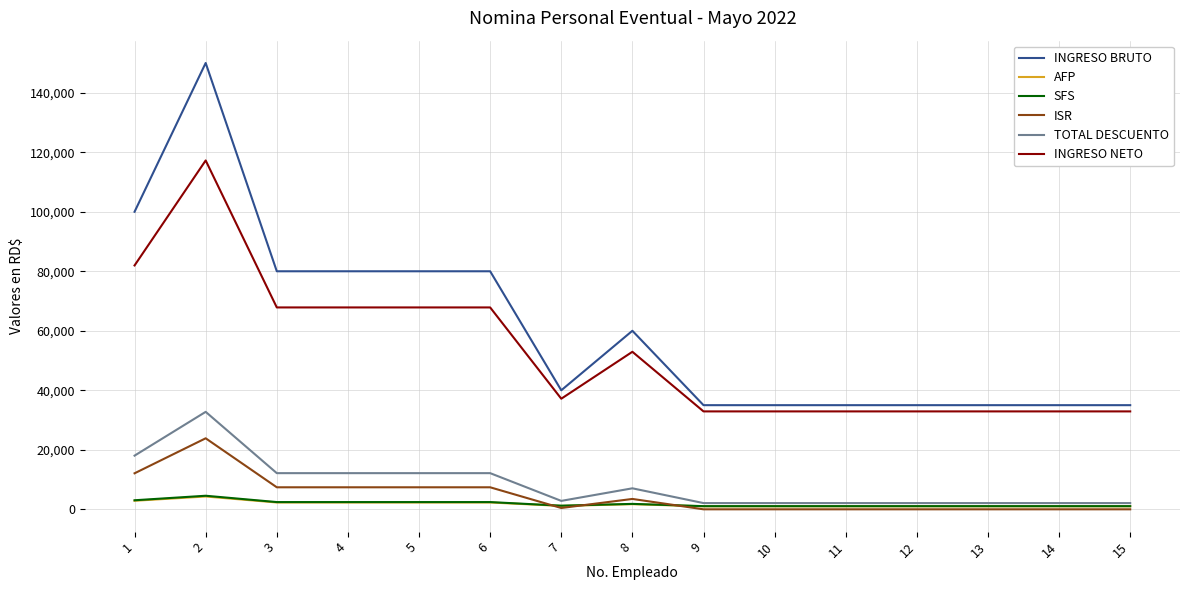

True or false: INGRESO BRUTO and SFS cross at least once.

False